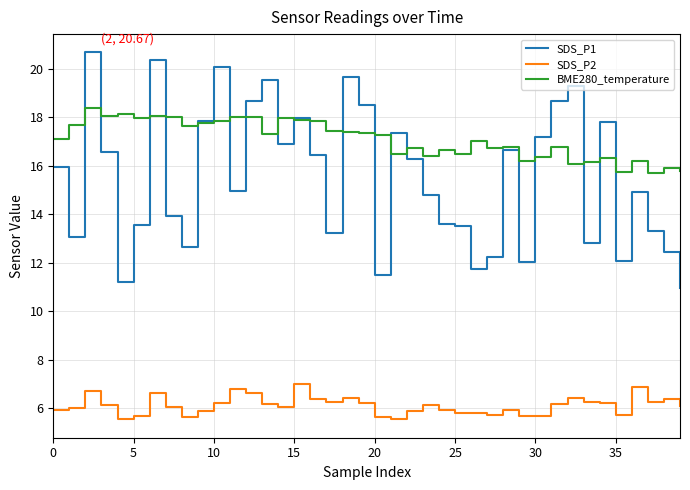

Is this an area chart (filled region under the line)?

No